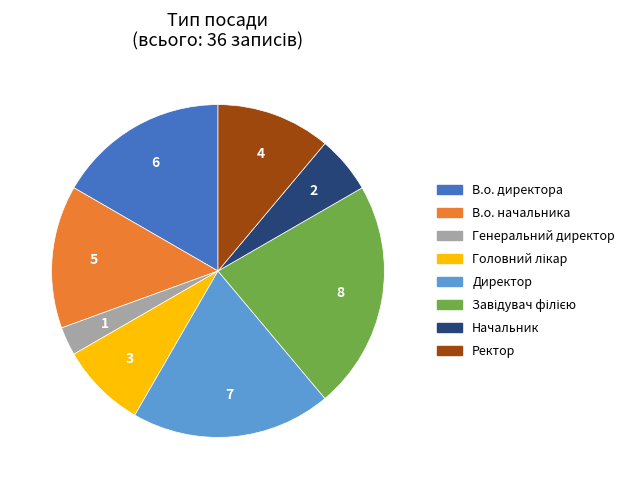

Is there a majority slice in this chart?

No